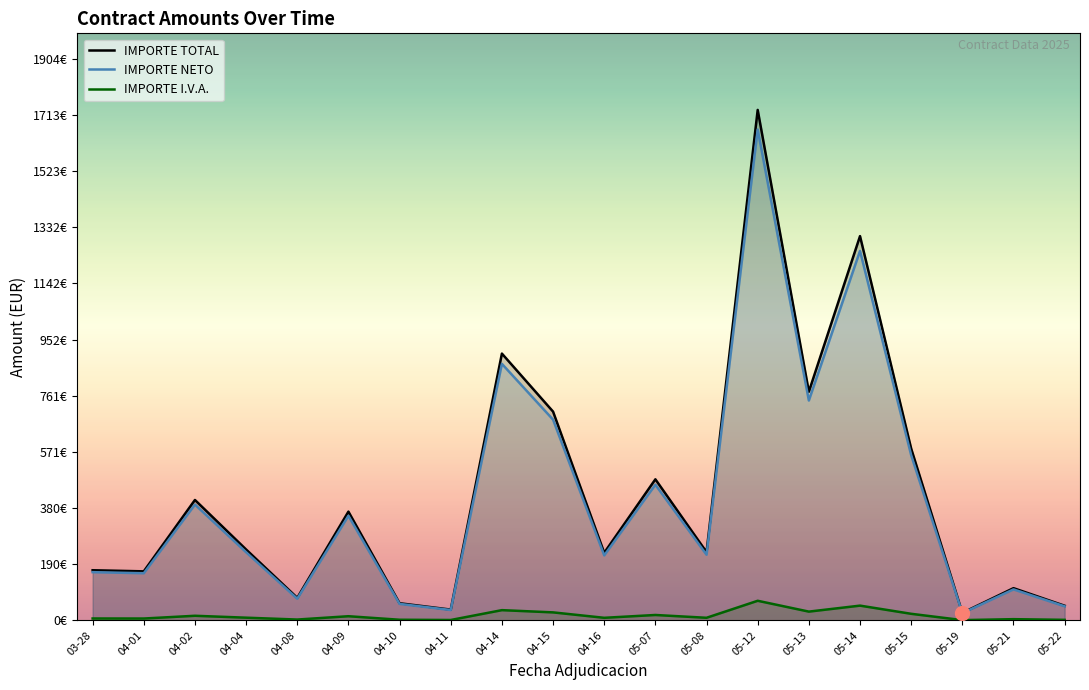

Is it true that IMPORTE TOTAL equals 314.5 at 04-15?

False